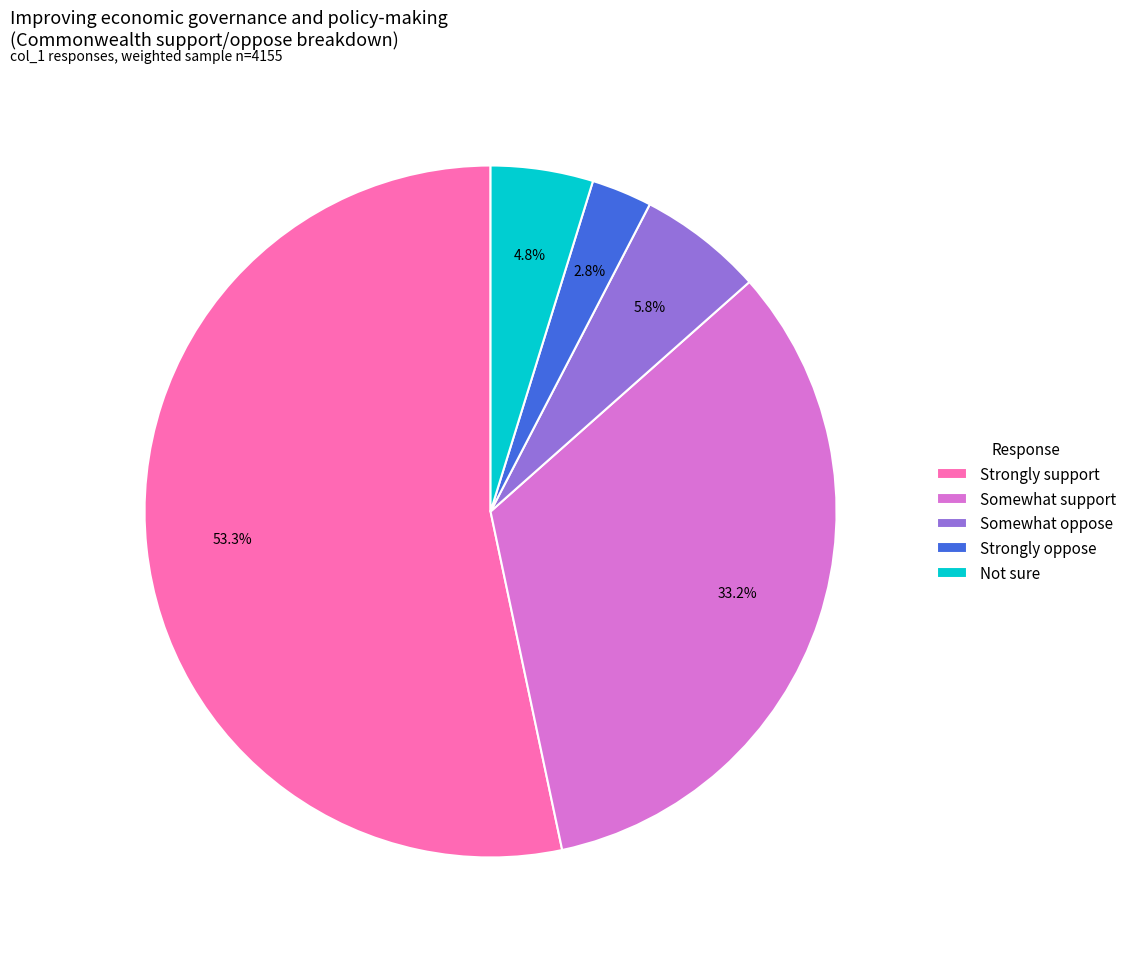

To the nearest percent, what percentage of the pie is Not sure?

5%